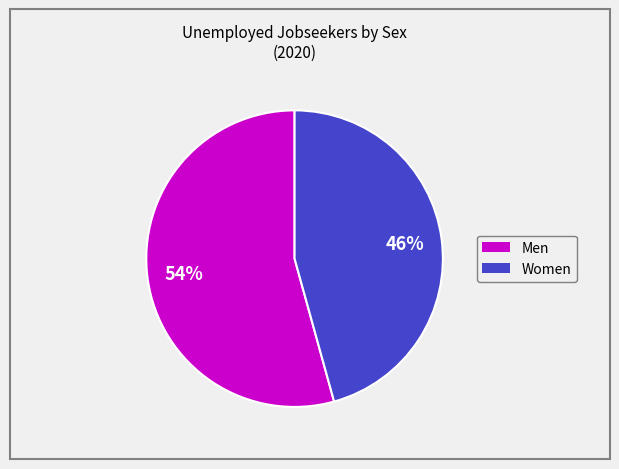

Do Women and Men together represent more than half of the pie?

Yes